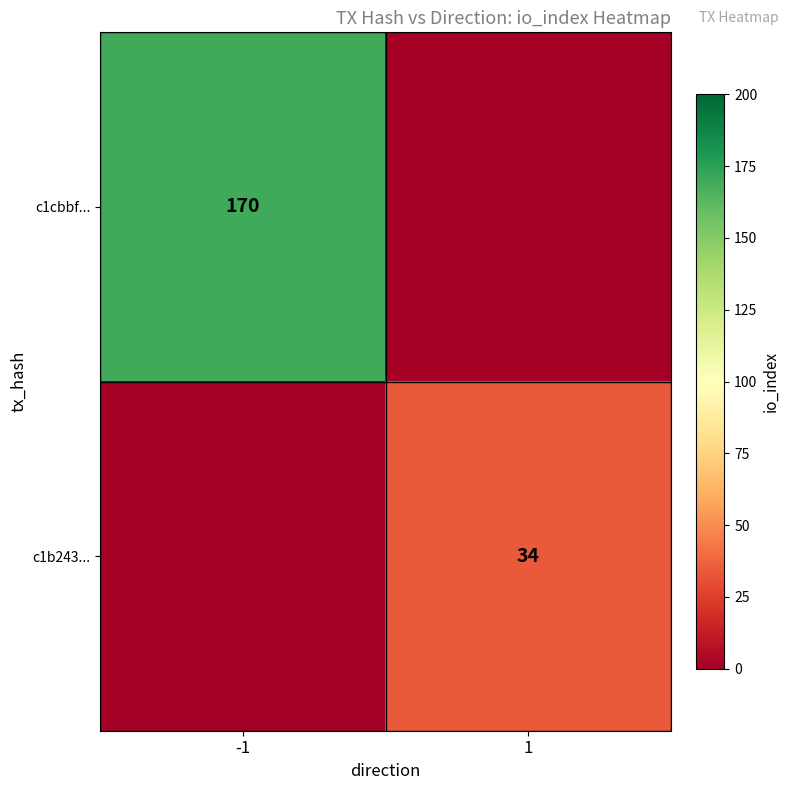

True or false: c1cbbf... has a value of 39 at -1.

False